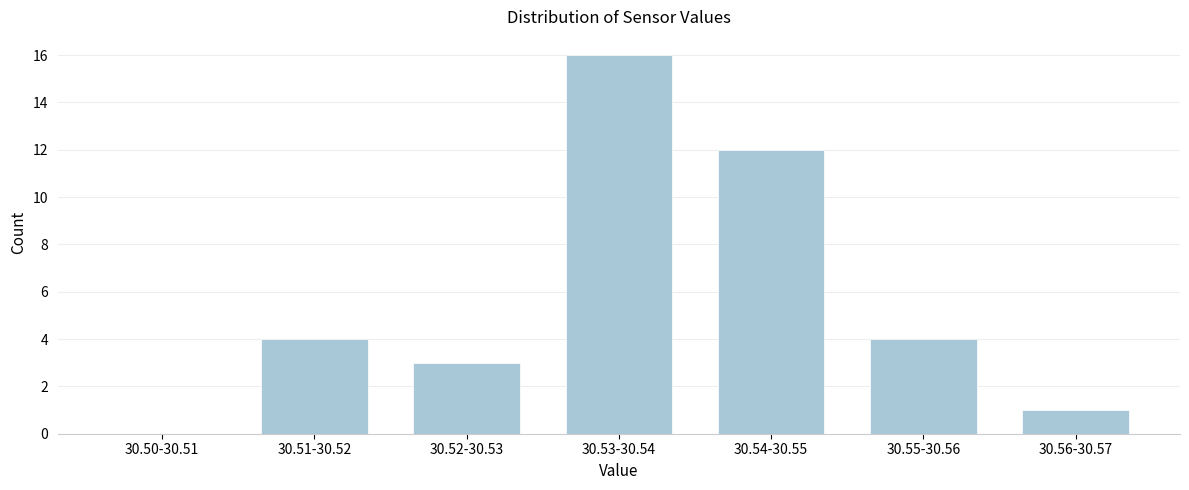

Reading left to right, what are all the values shown in this chart?

30.50-30.51=0	30.51-30.52=4	30.52-30.53=3	30.53-30.54=16	30.54-30.55=12	30.55-30.56=4	30.56-30.57=1